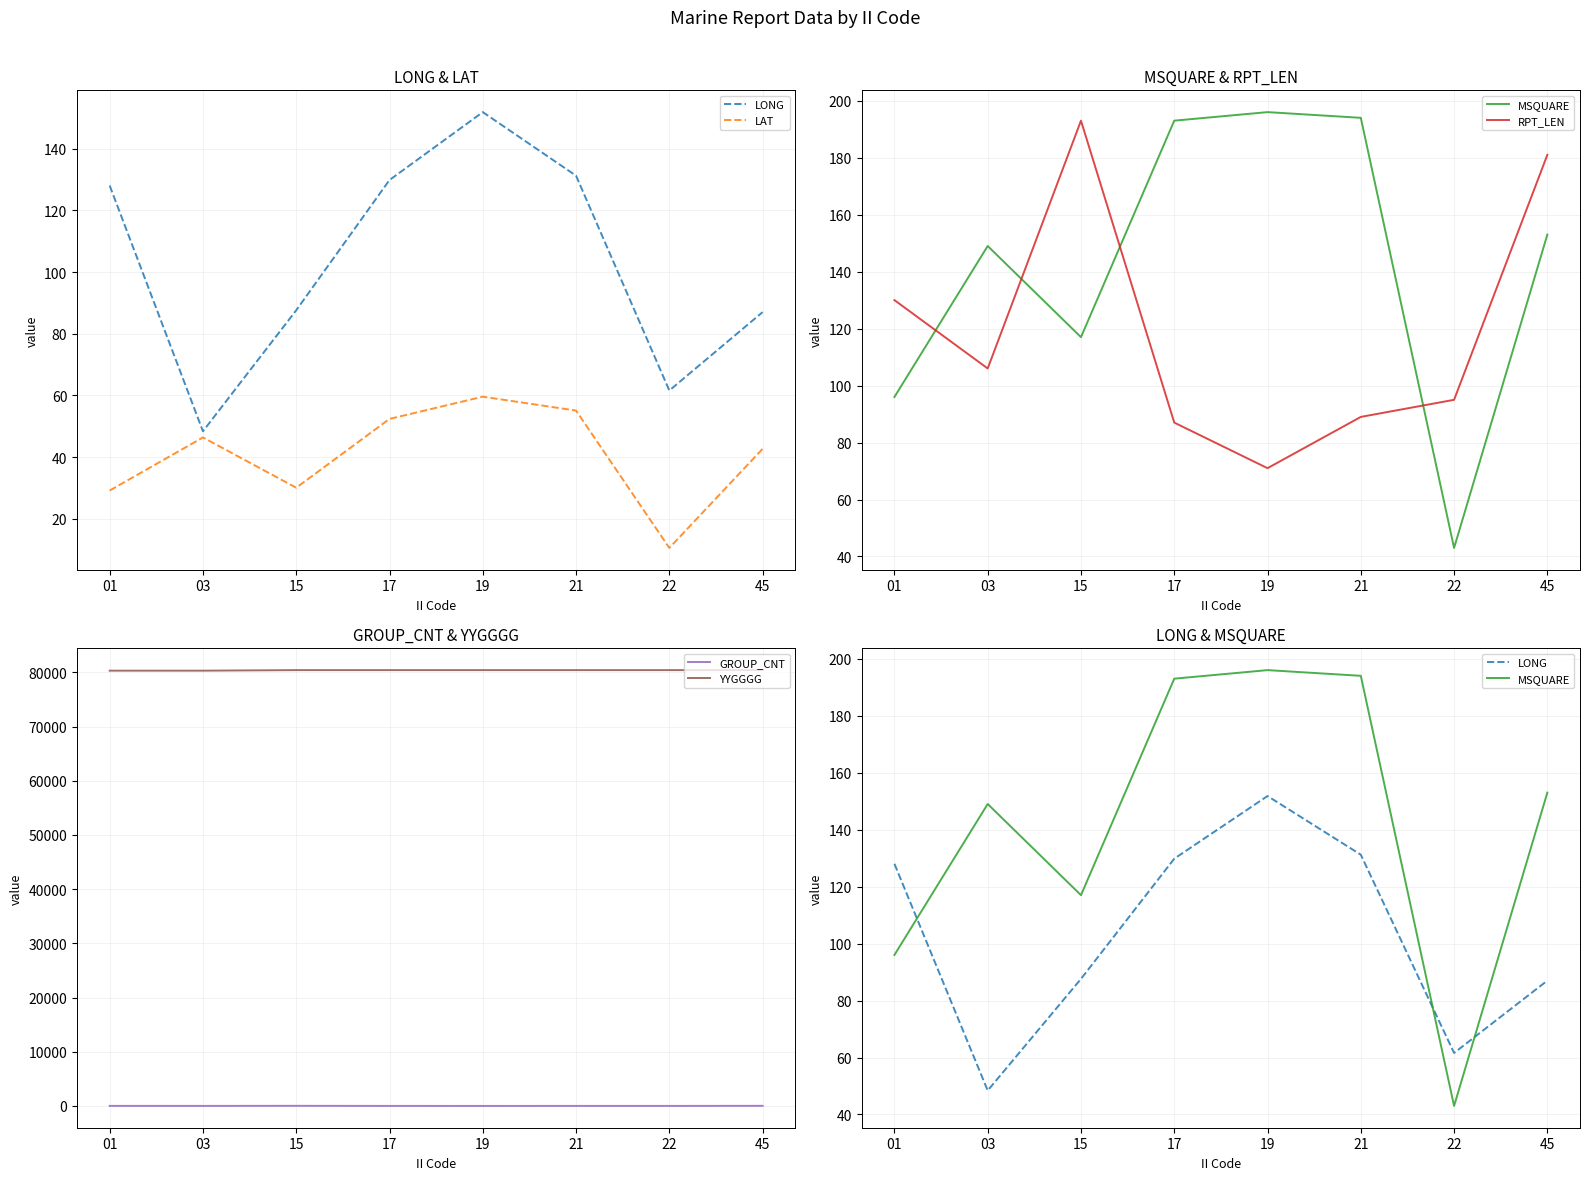

How many values in the LONG series are below 128?

4